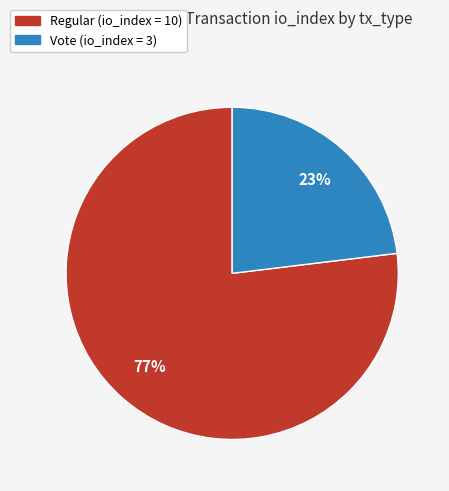

What is the ratio of the value at Regular (io_index = 10) to the value at Vote (io_index = 3)?

3.3